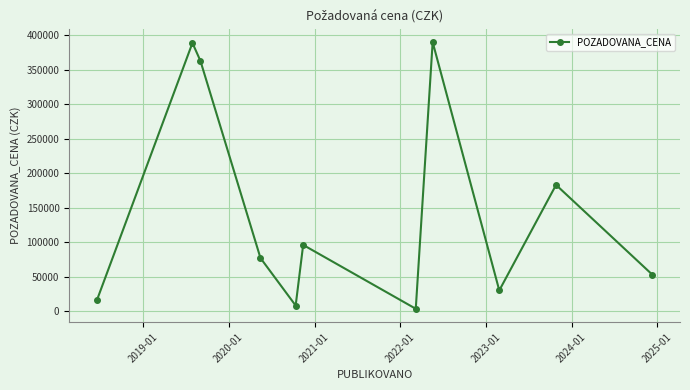

How many points are lower than both their immediate neighbors (excluding endpoints)?

3